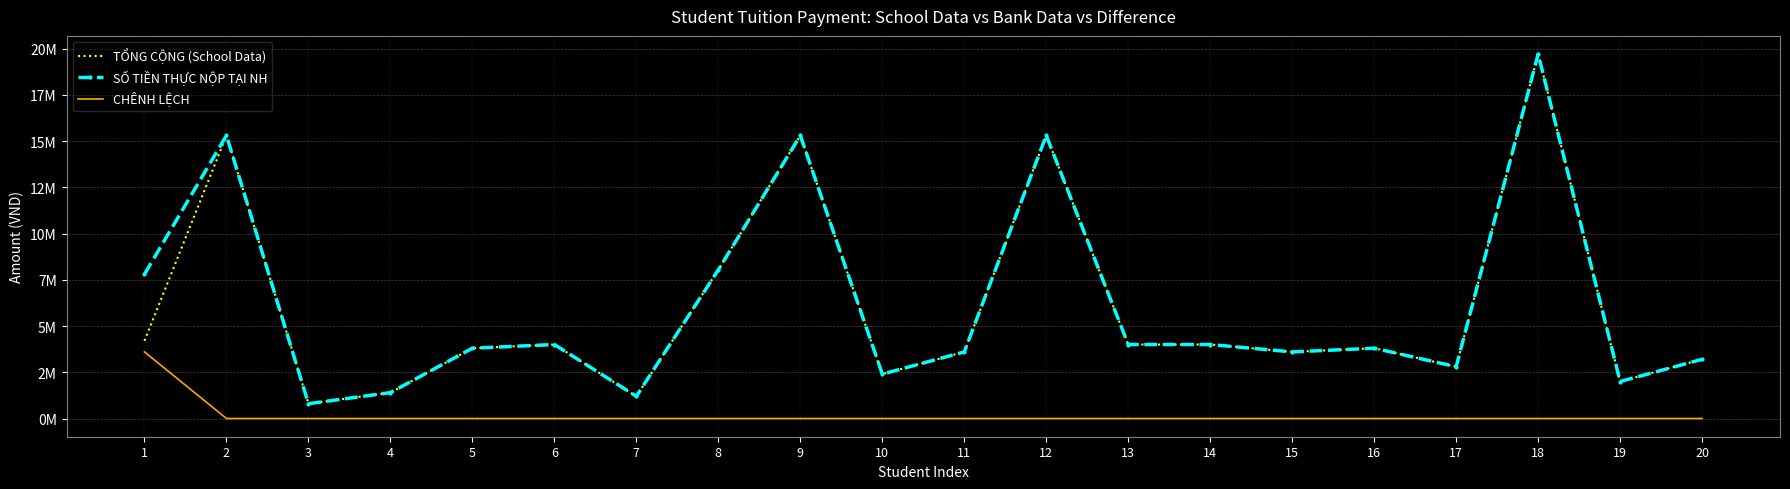

Rank the series by their maximum value, from highest to lowest.

TỔNG CỘNG (School Data), SỐ TIỀN THỰC NỘP TẠI NH, CHÊNH LỆCH